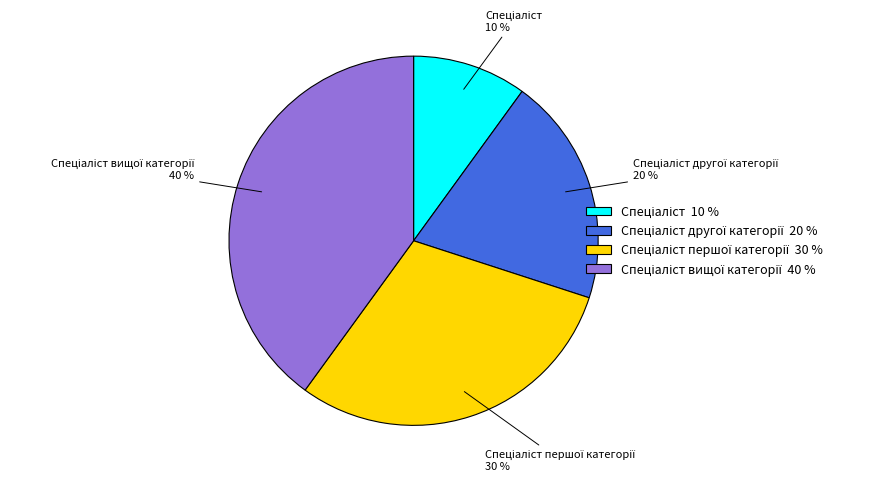

Count the number of slices in the pie.

4